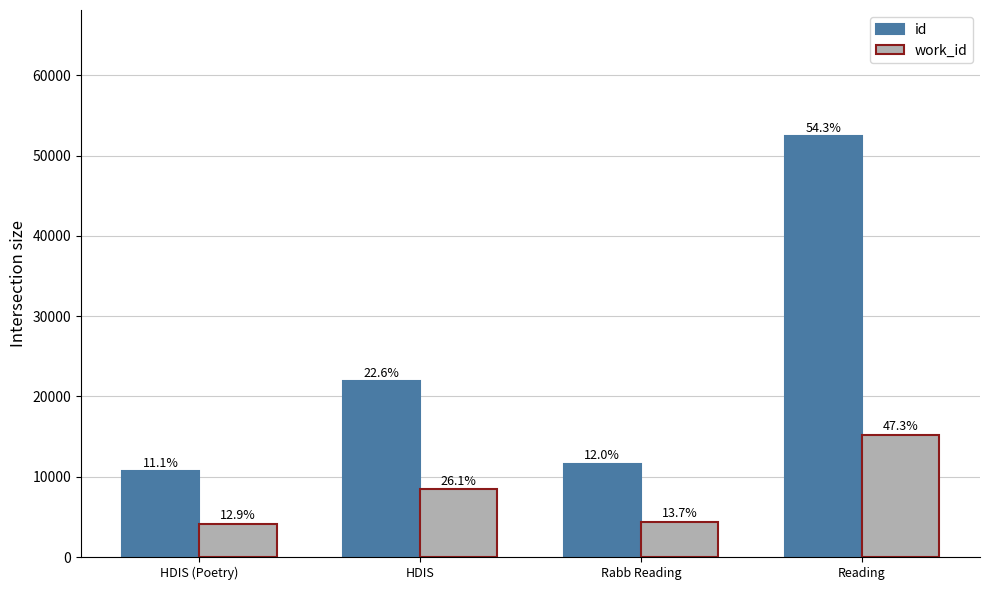

What is the value of the work_id bar at the 3rd from the left?

4406